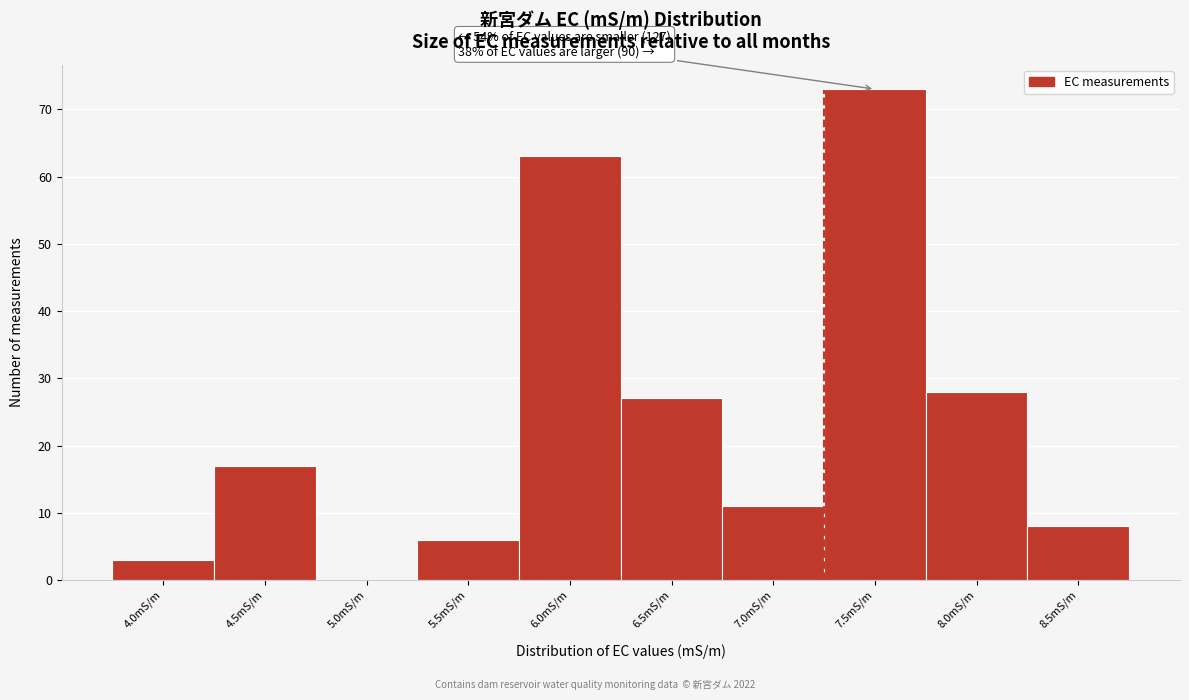

Reading left to right, what are all the values shown in this chart?

4.0mS/m=3	4.5mS/m=17	5.0mS/m=0	5.5mS/m=6	6.0mS/m=63	6.5mS/m=27	7.0mS/m=11	7.5mS/m=73	8.0mS/m=28	8.5mS/m=8